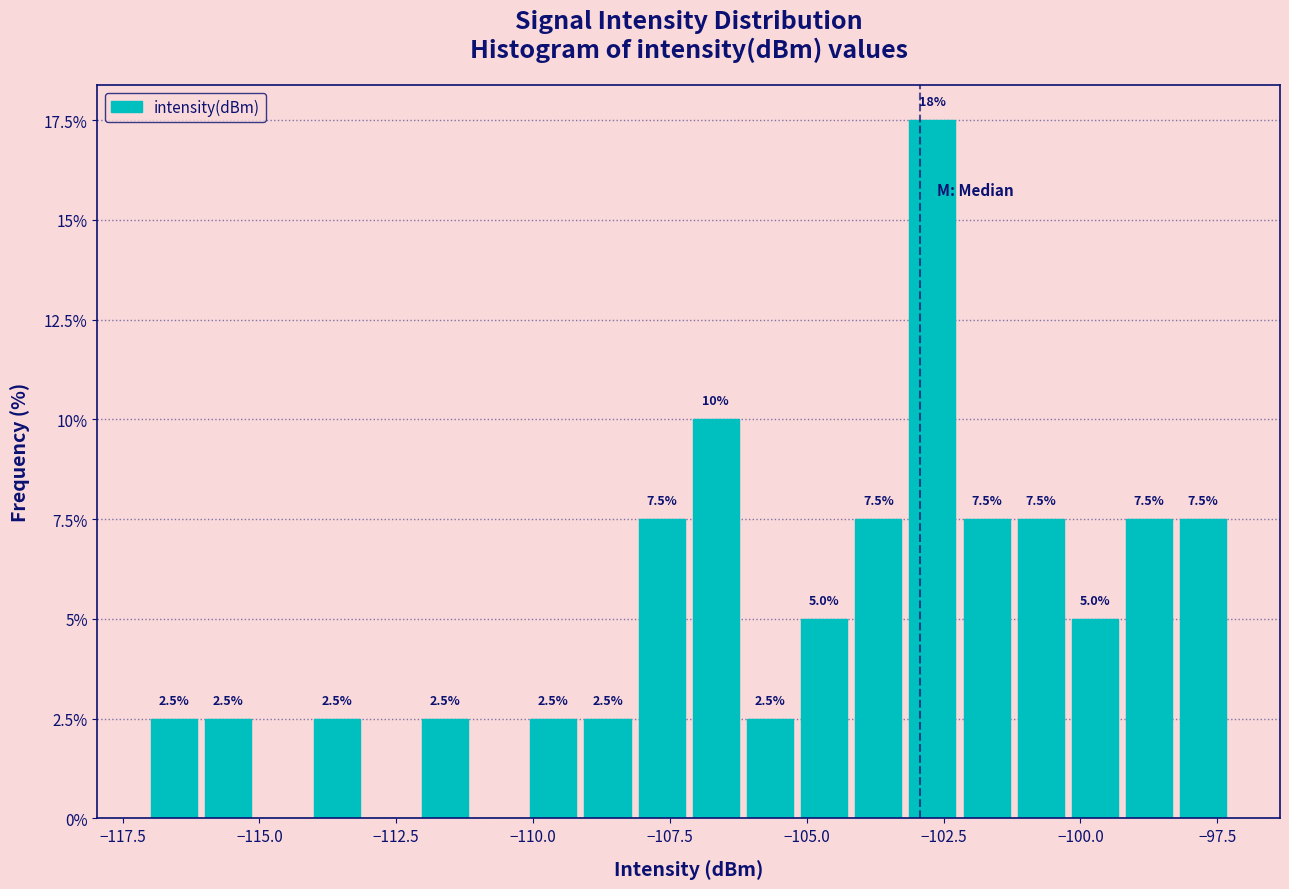

Around what value on the x-axis is the tallest bar? Give the approximate position of its centre, as read against the axis.

-102.5